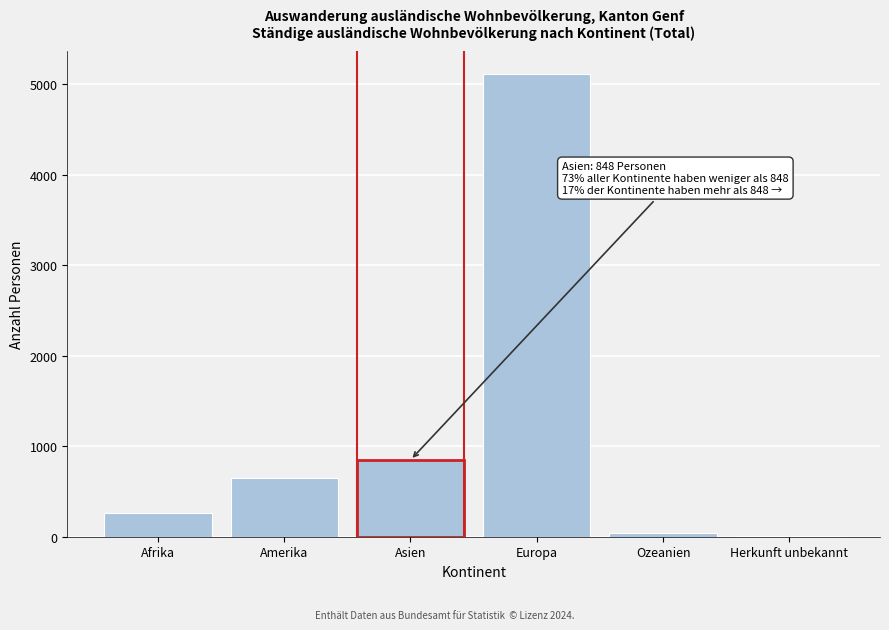

Reading right to left, transcribe all the data shown in this chart.

Herkunft unbekannt=3	Ozeanien=37	Europa=5111	Asien=848	Amerika=644	Afrika=257